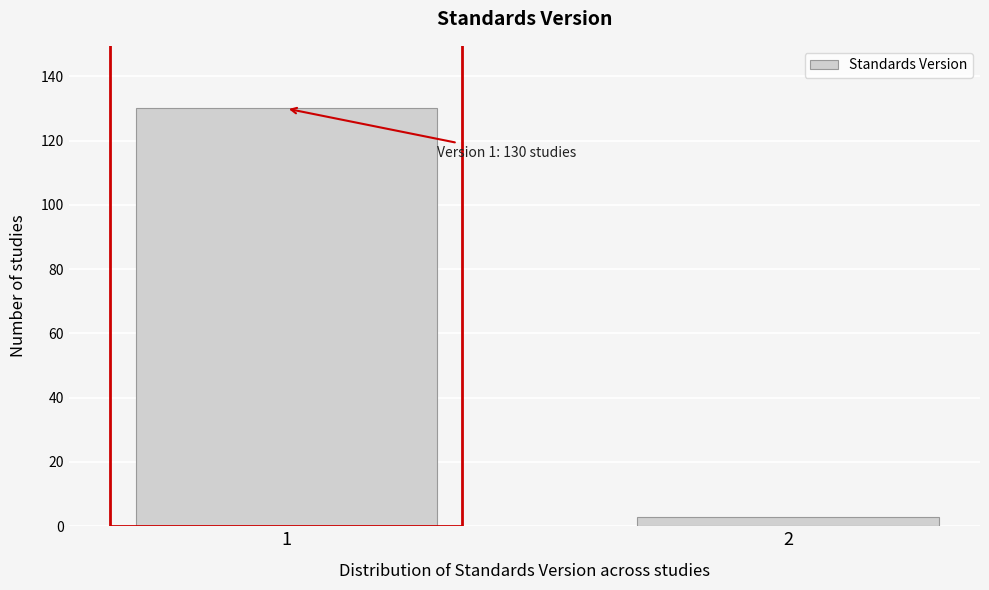

Reading right to left, what are all the values shown in this chart?

2=3	1=130